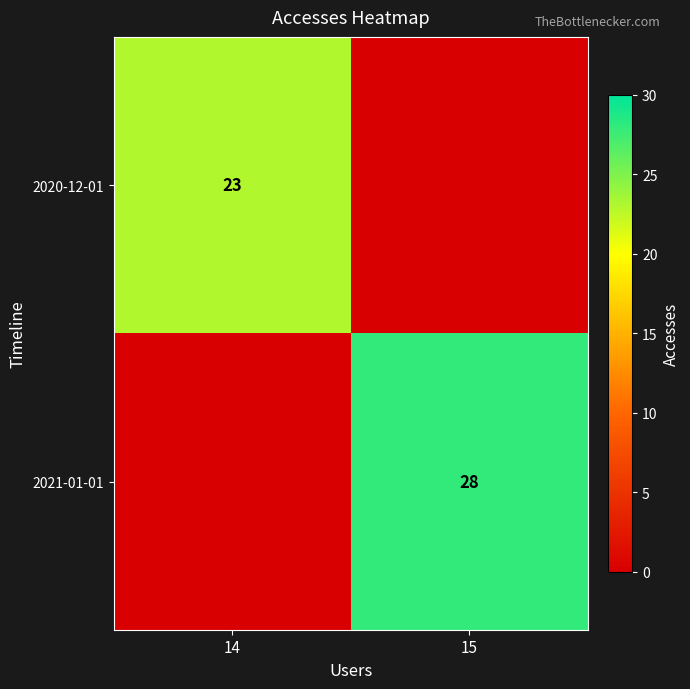

True or false: 2020-12-01 has a value of 23 at 14.

True